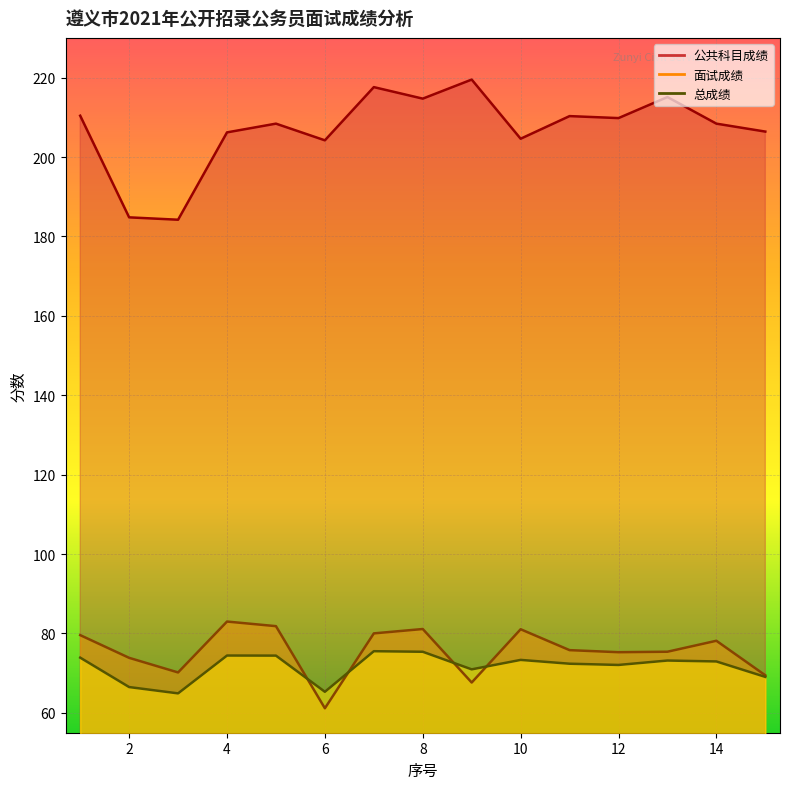

In 面试成绩, how many points are higher than both neighbors (excluding endpoints)?

4